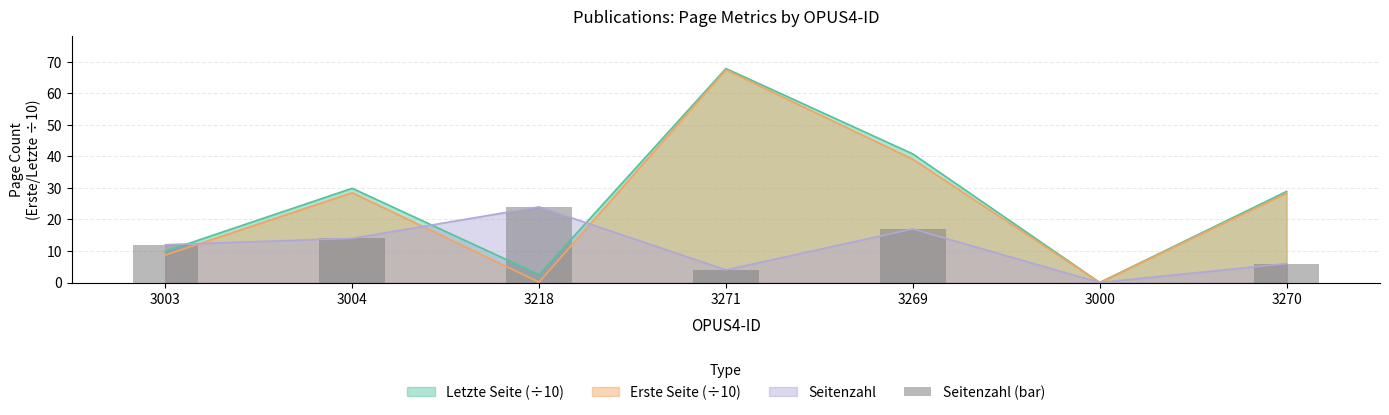

What position from the left is 3218?

3